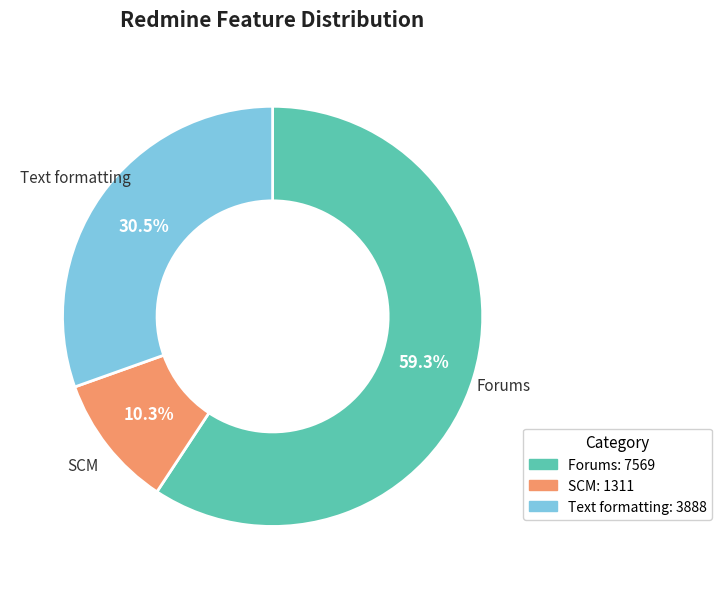

What is the ratio of the value at Text formatting to the value at SCM?

3.0